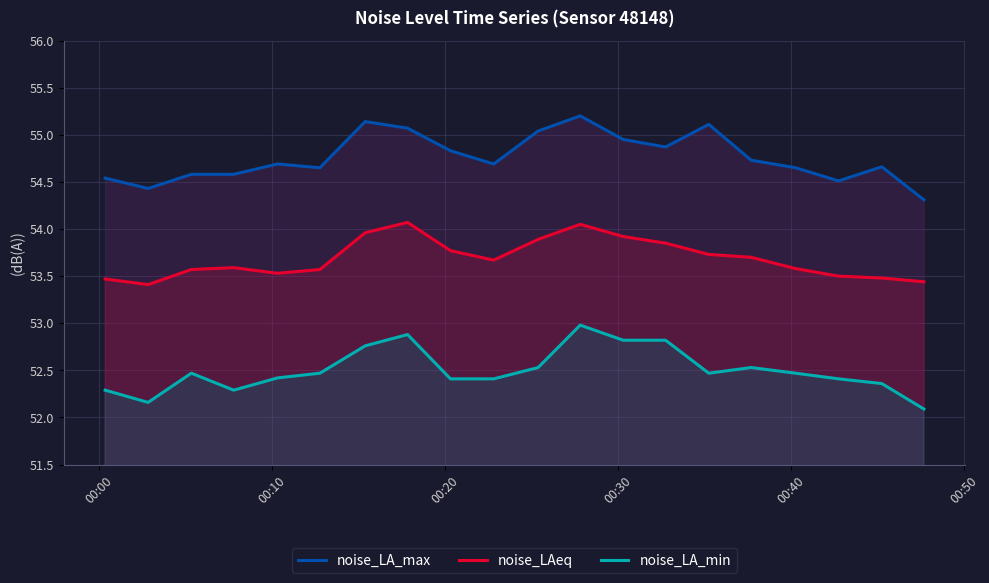

What is the maximum value for noise_LAeq?

54.1